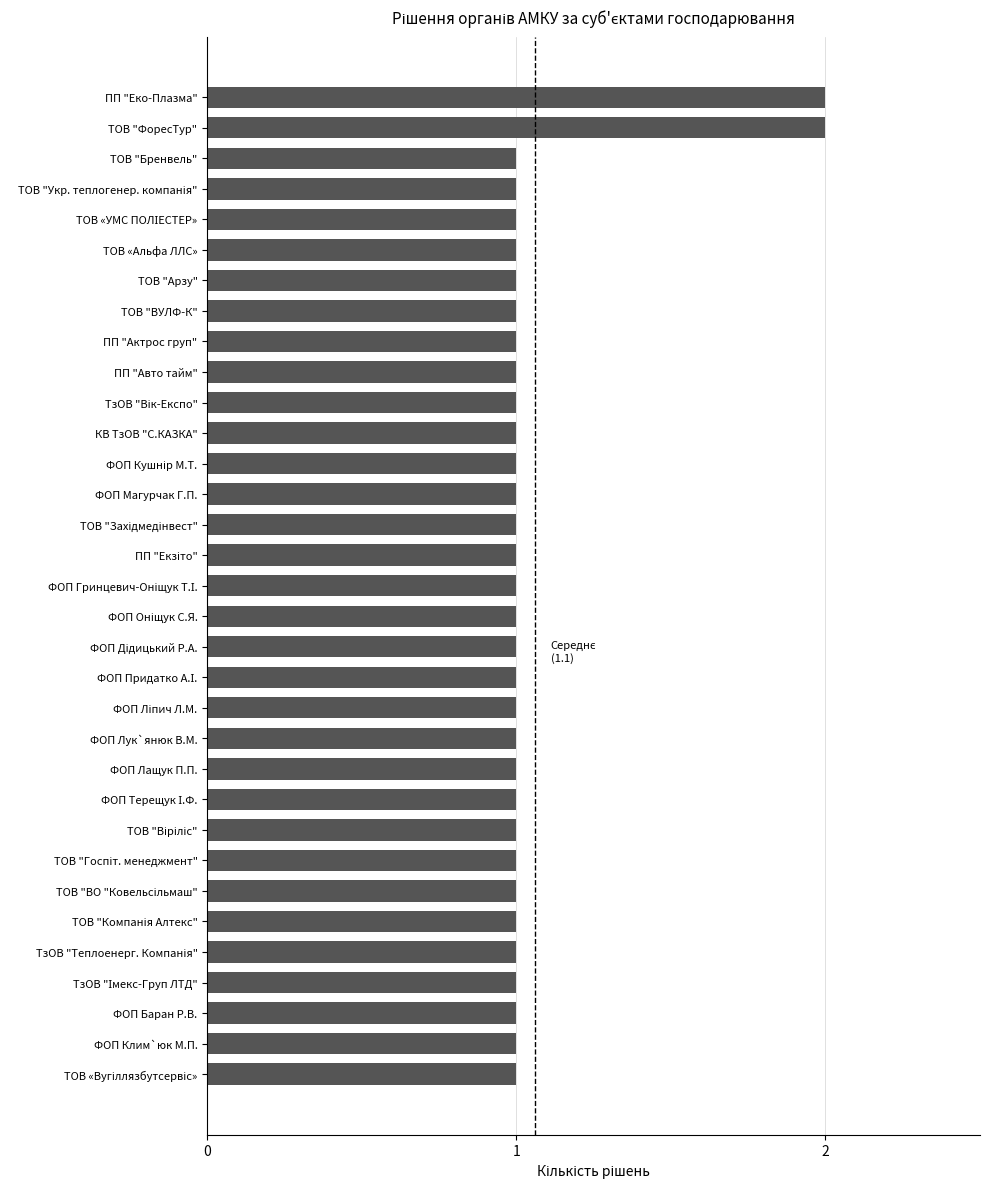

What is the label of the 20th bar from the bottom?

ФОП Магурчак Г.П.